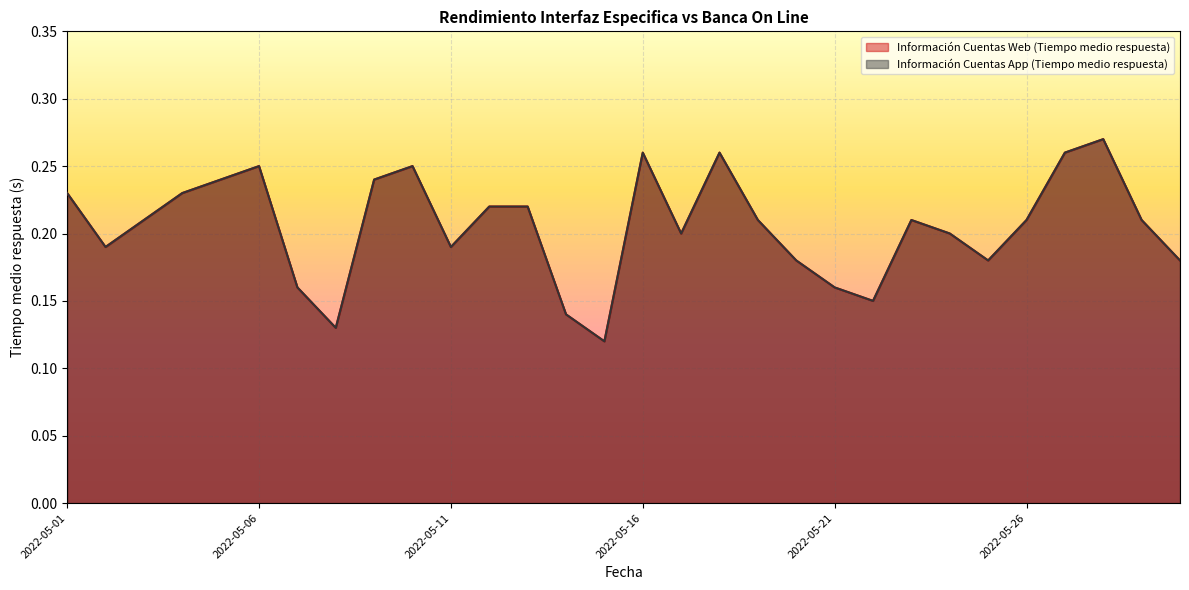

What is the sum of all Información Cuentas App (Tiempo medio respuesta) values?

6.2